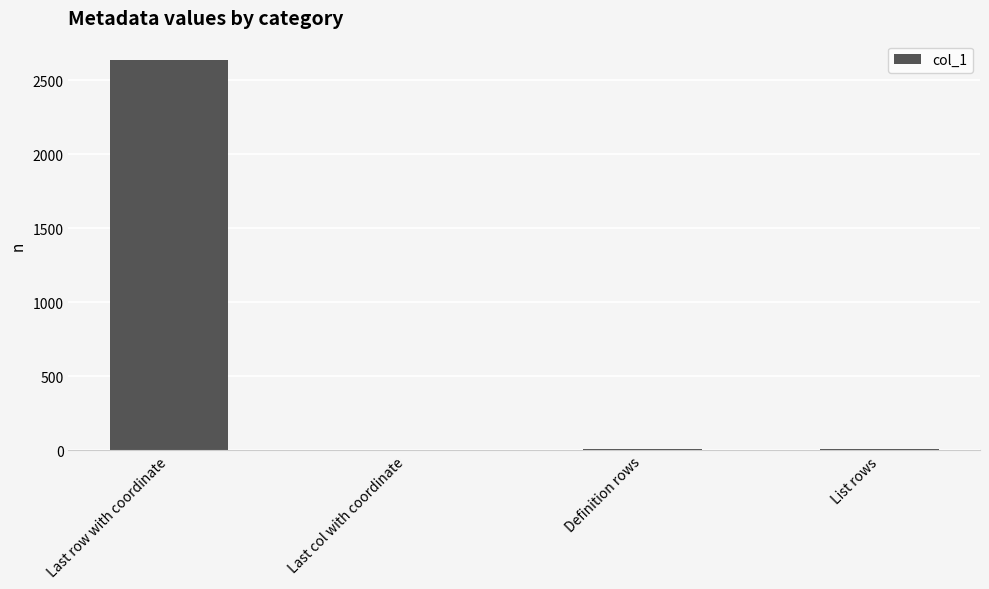

The value at Last col with coordinate is 1. True or false?

True